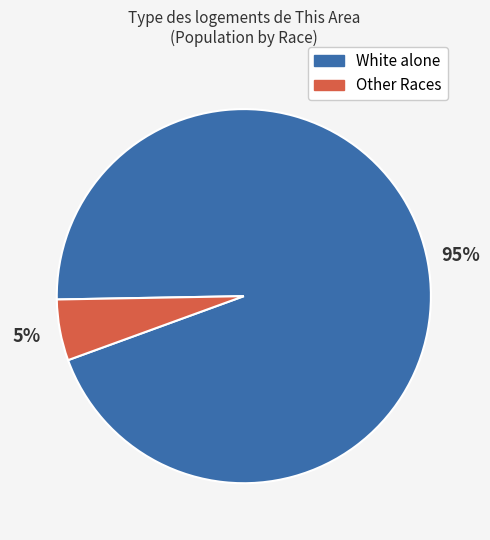

To the nearest percent, what is the average slice percentage?

50%